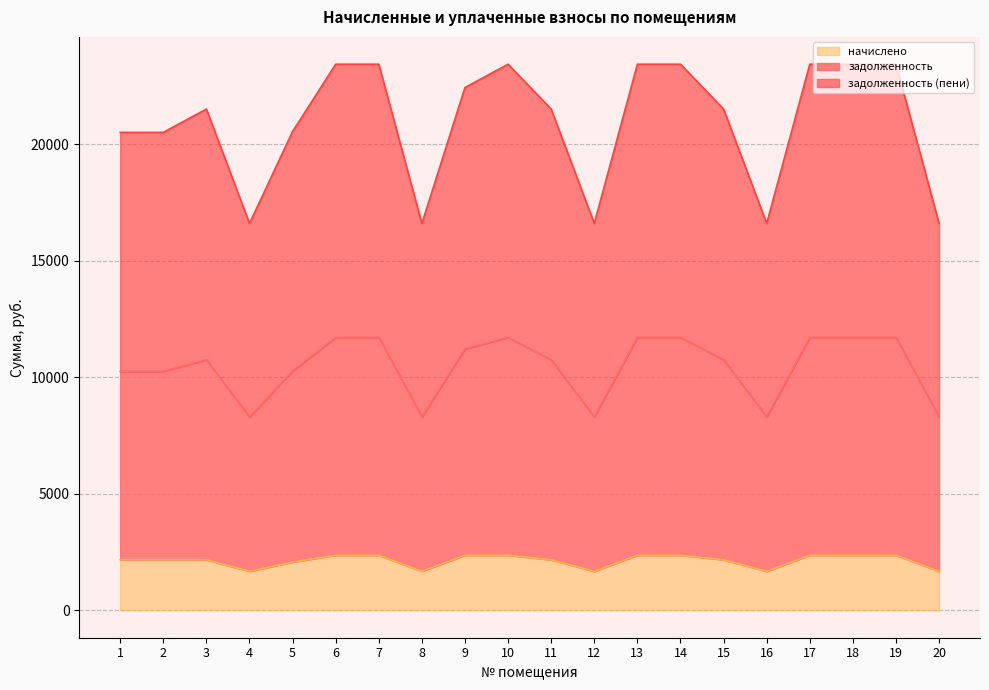

Which series has the widest spread of values?

задолженность (пени)